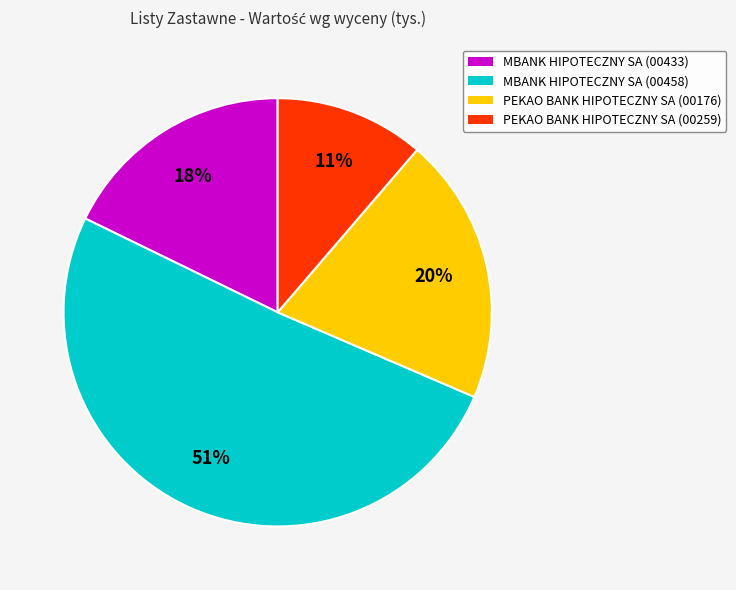

Does any single category account for the majority?

Yes